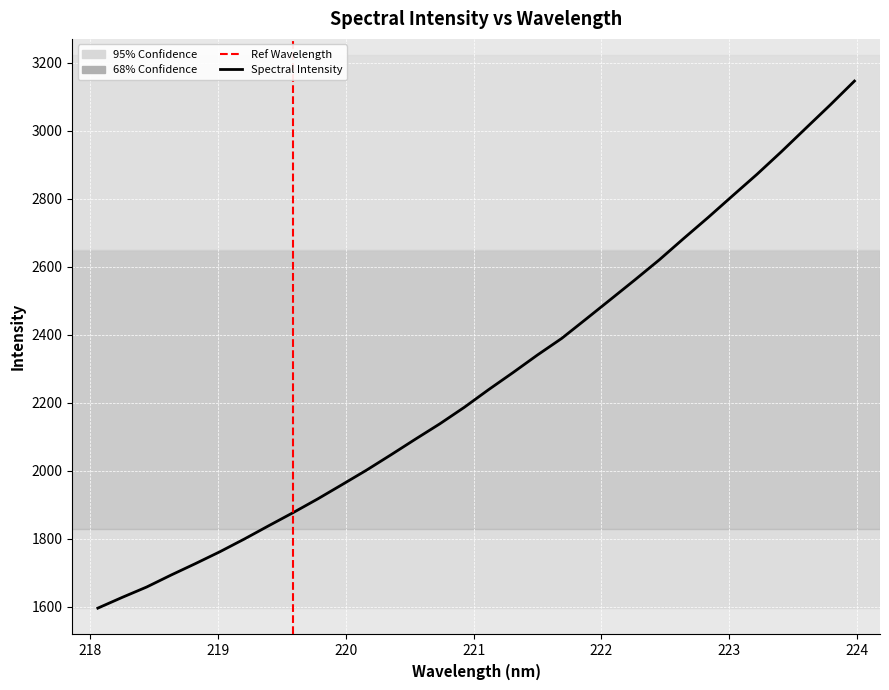

What is the difference between the maximum and minimum values?

1549.9